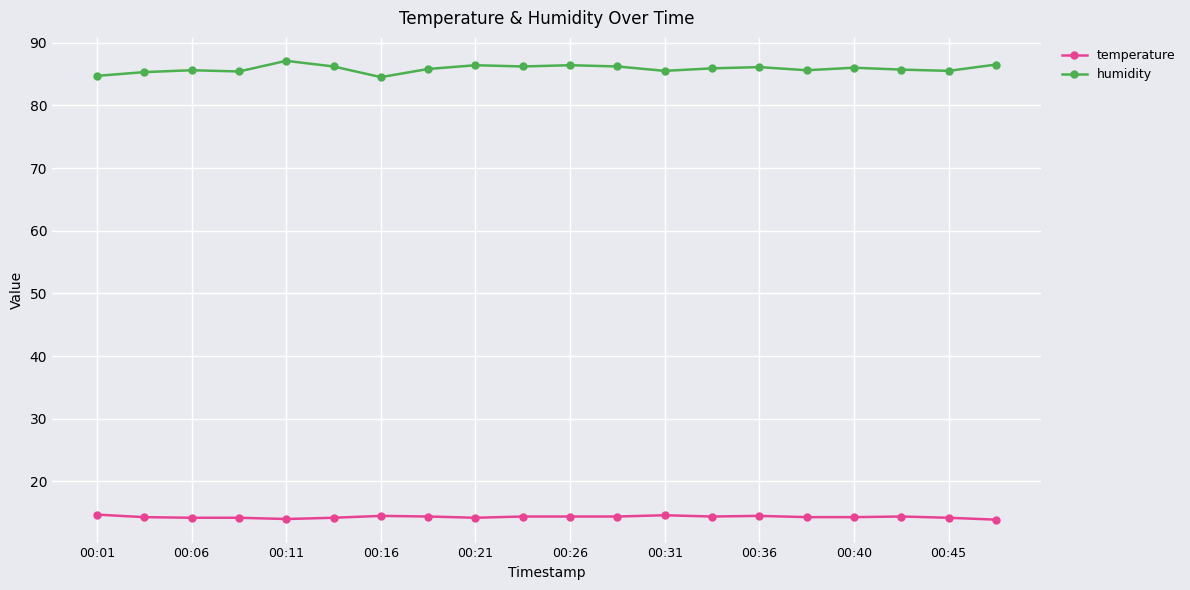

Which series has the largest total across all categories?

humidity